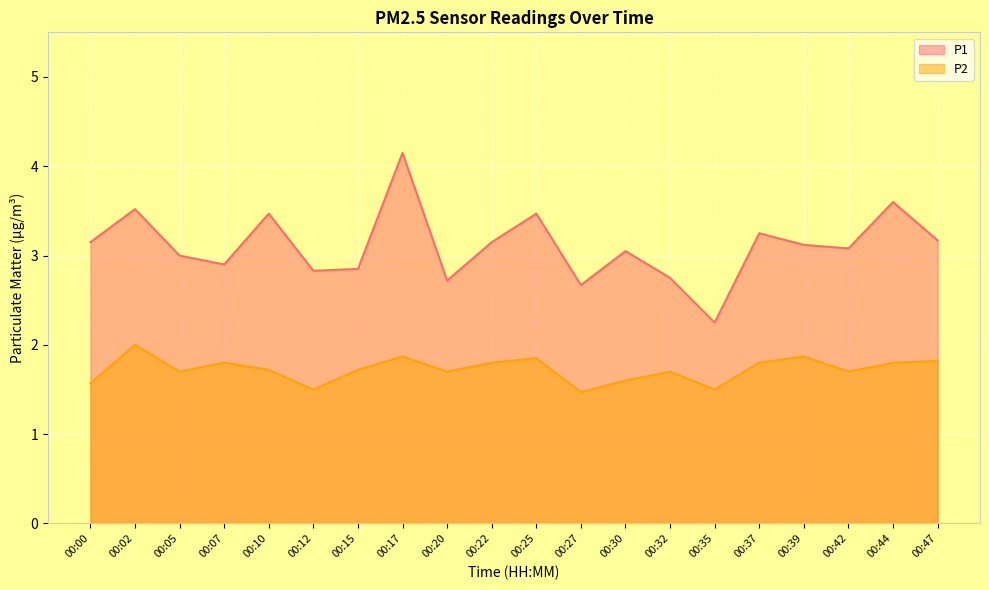

What is the sum of the P2 values at 00:07 and 00:00?

3.4